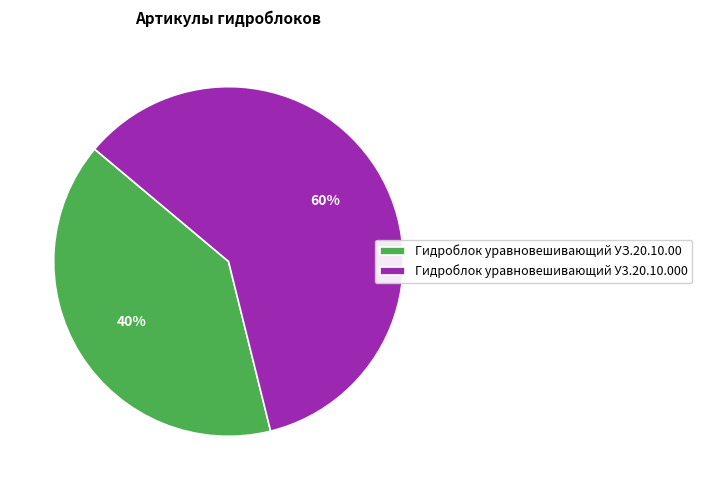

True or false: Гидроблок уравновешивающий У3.20.10.000 accounts for 60% of the total.

True